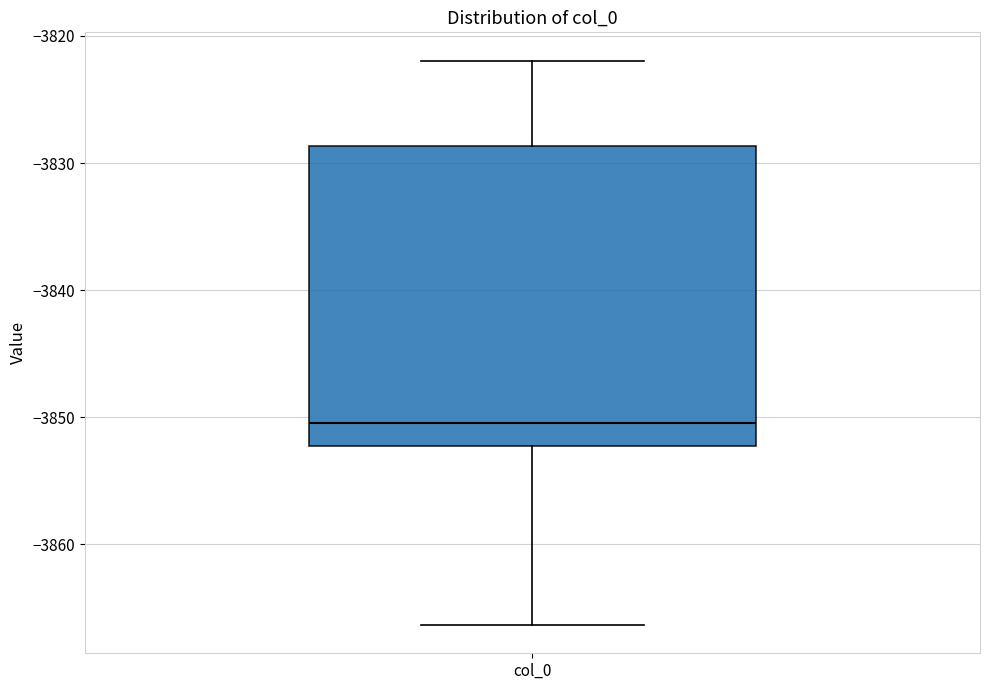

Transcribe this box plot: give where the median line is, the range the box spans, and where the two whiskers end, as read against the y-axis. The values are not printed on the chart, so give them approximately, as read against the axis.

median -3850, box -3852 to -3829, whiskers -3866 to -3822